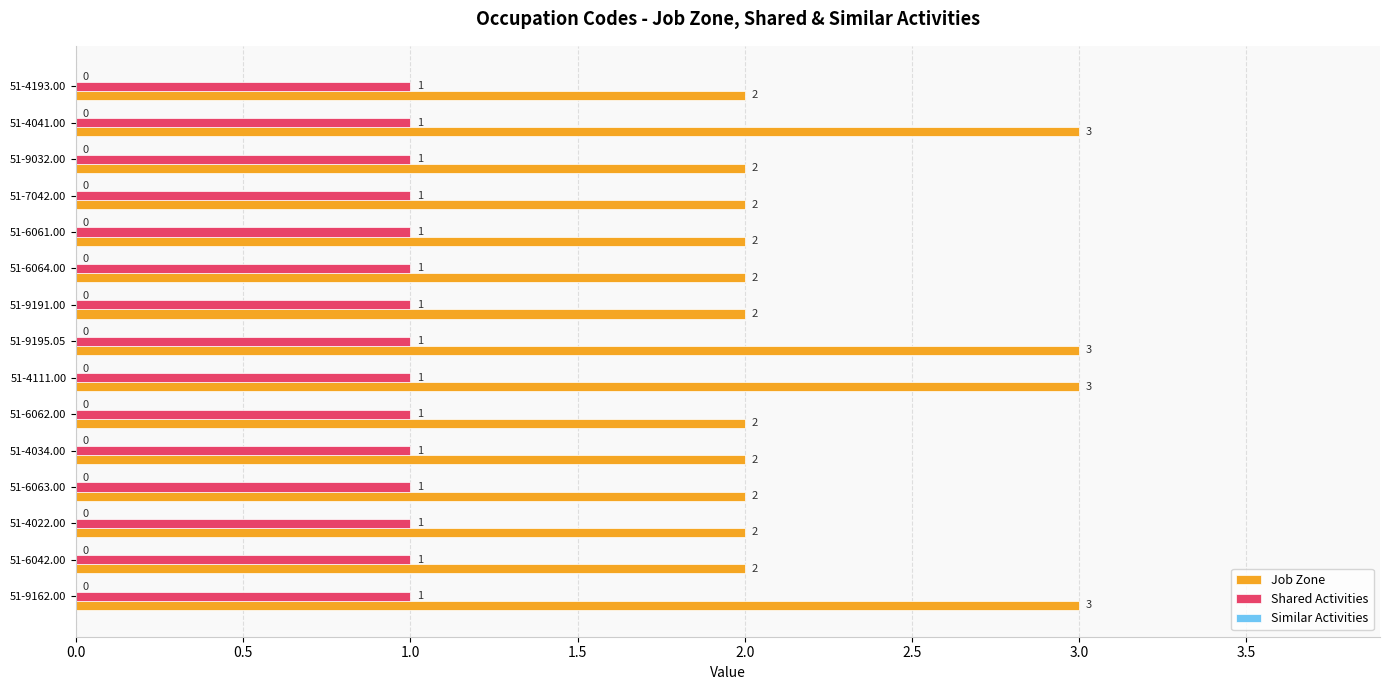

How many Job Zone values are between 2 and 3?

15